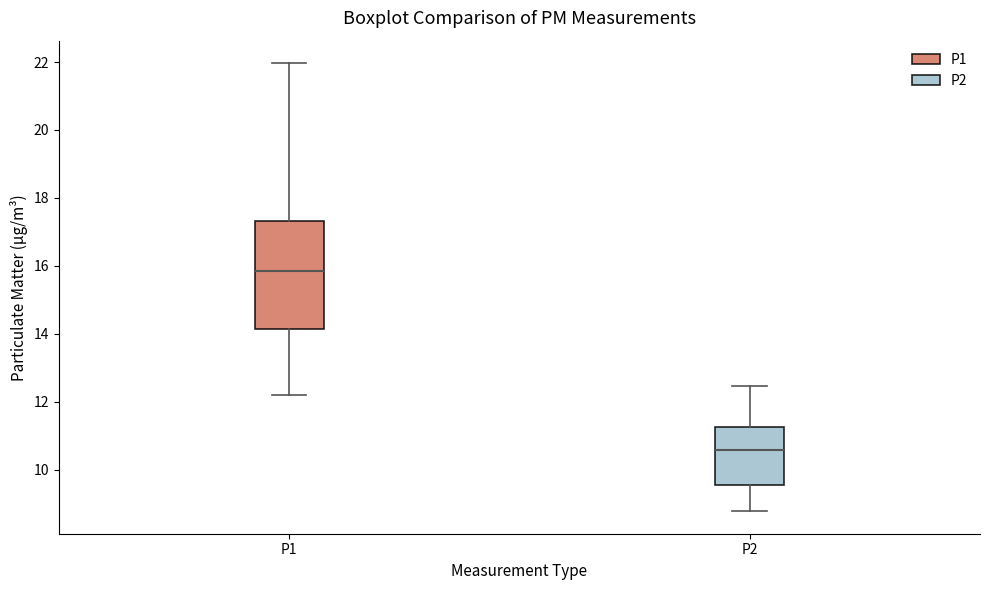

Reading left to right, transcribe this box plot: for each box, give where its median line is, the range the box spans, and where its two whiskers end, as read against the y-axis. The values are not printed on the chart, so give them approximately, as read against the axis.

P1: median 15.8, box 14.2 to 17.4, whiskers 12.2 to 22.0
P2: median 10.6, box 9.6 to 11.2, whiskers 8.8 to 12.4